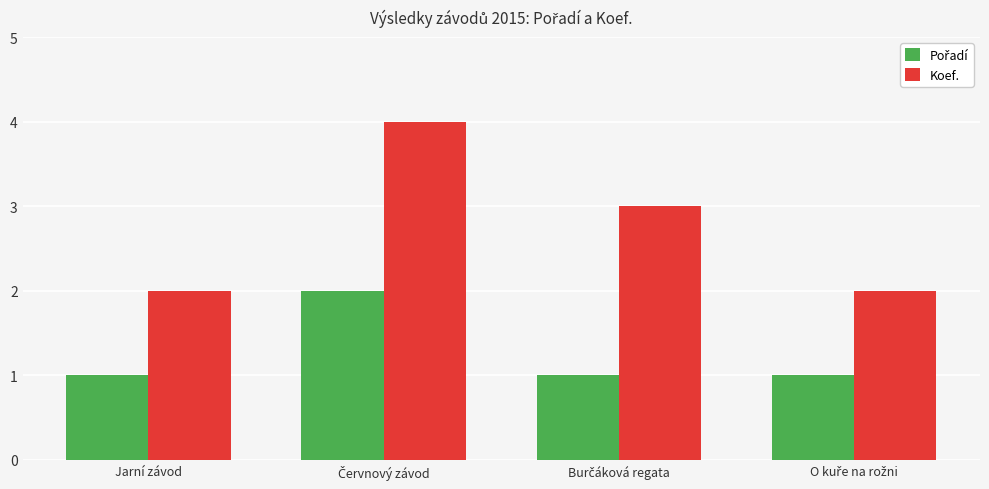

What is the difference between the maximum and second lowest values in the Koef. series?

2